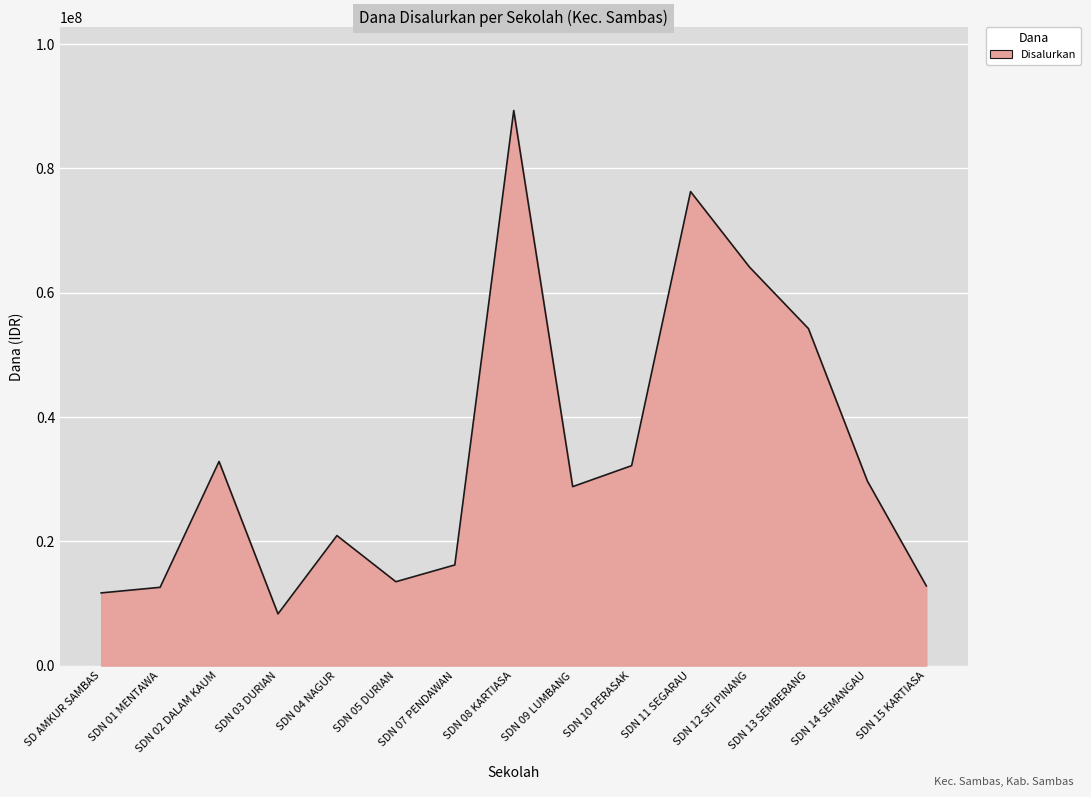

What is the smallest value displayed?

8325000